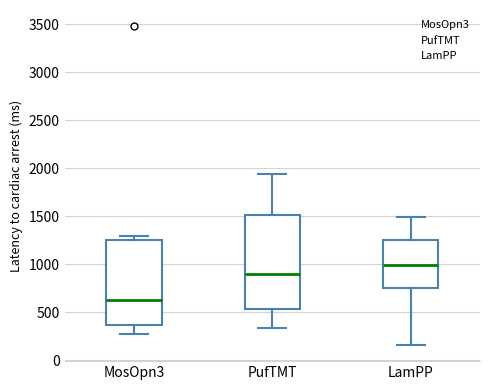

Which box's median line is the highest?

LamPP